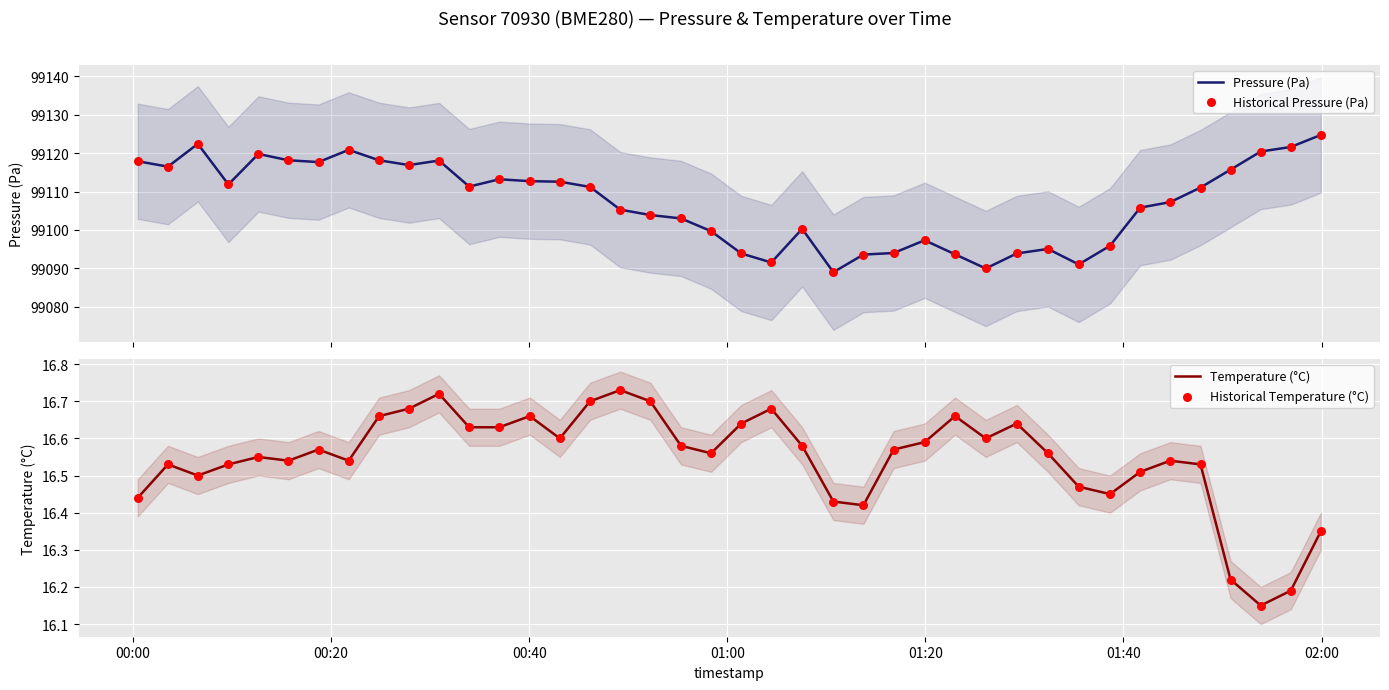

What is the maximum value for Pressure (Pa)?

99124.7